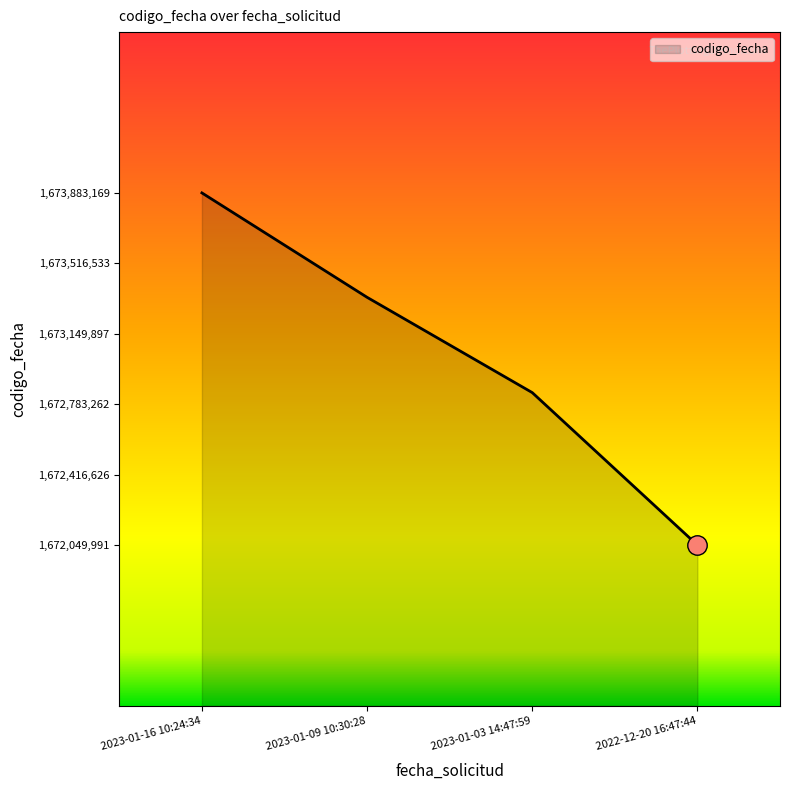

What is the difference between the values at 2023-01-16 10:24:34 and 2023-01-03 14:47:59?

1039361